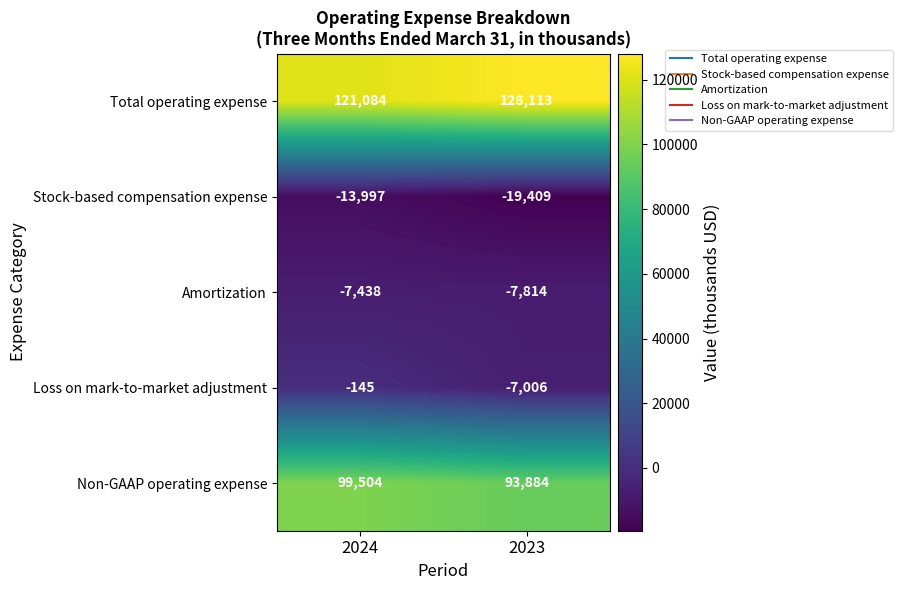

The value of Amortization at 2023 is -7814. True or false?

True